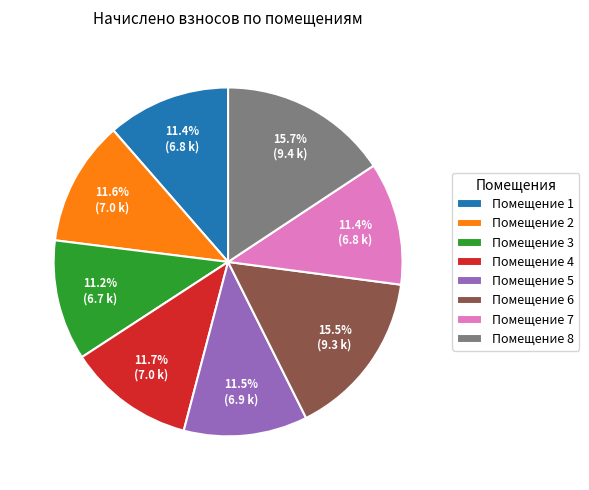

Is Помещение 4 the majority of the pie?

No